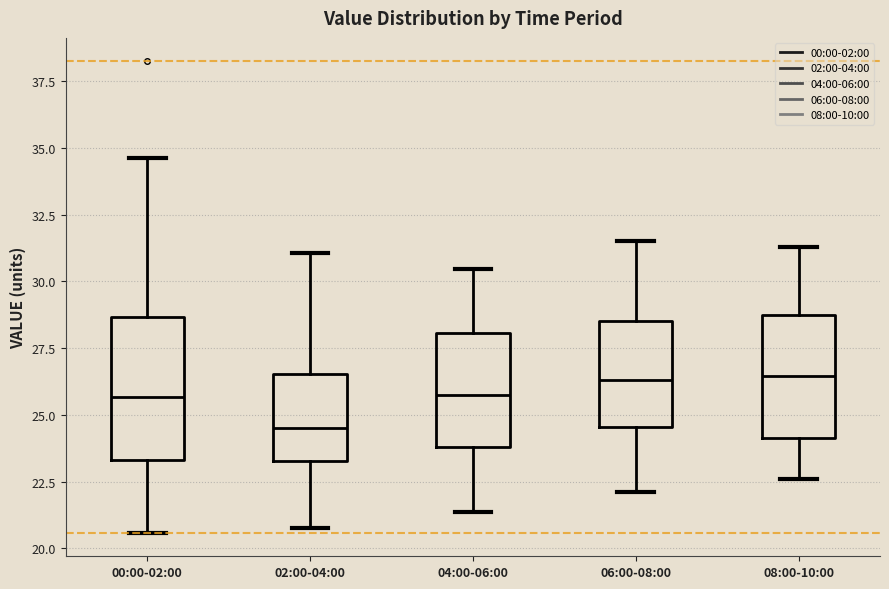

Reading left to right, transcribe this box plot: for each box, give where its median line is, the range the box spans, and where its two whiskers end, as read against the y-axis. The values are not printed on the chart, so give them approximately, as read against the axis.

00:00-02:00: median 25.5, box 23.5 to 28.5, whiskers 20.5 to 34.5
02:00-04:00: median 24.5, box 23.5 to 26.5, whiskers 21.0 to 31.0
04:00-06:00: median 26.0, box 24.0 to 28.0, whiskers 21.5 to 30.5
06:00-08:00: median 26.5, box 24.5 to 28.5, whiskers 22.0 to 31.5
08:00-10:00: median 26.5, box 24.0 to 29.0, whiskers 22.5 to 31.5